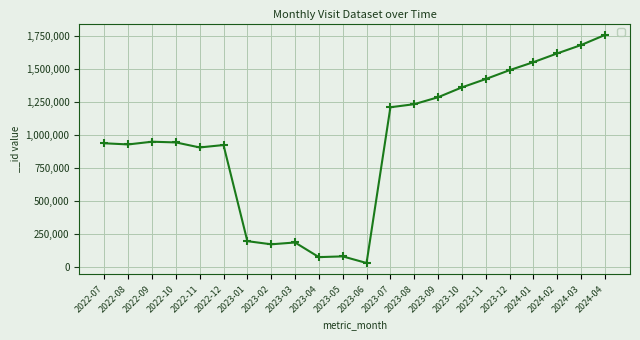

The chart shows a value of 1234343 at 2023-08. True or false?

True